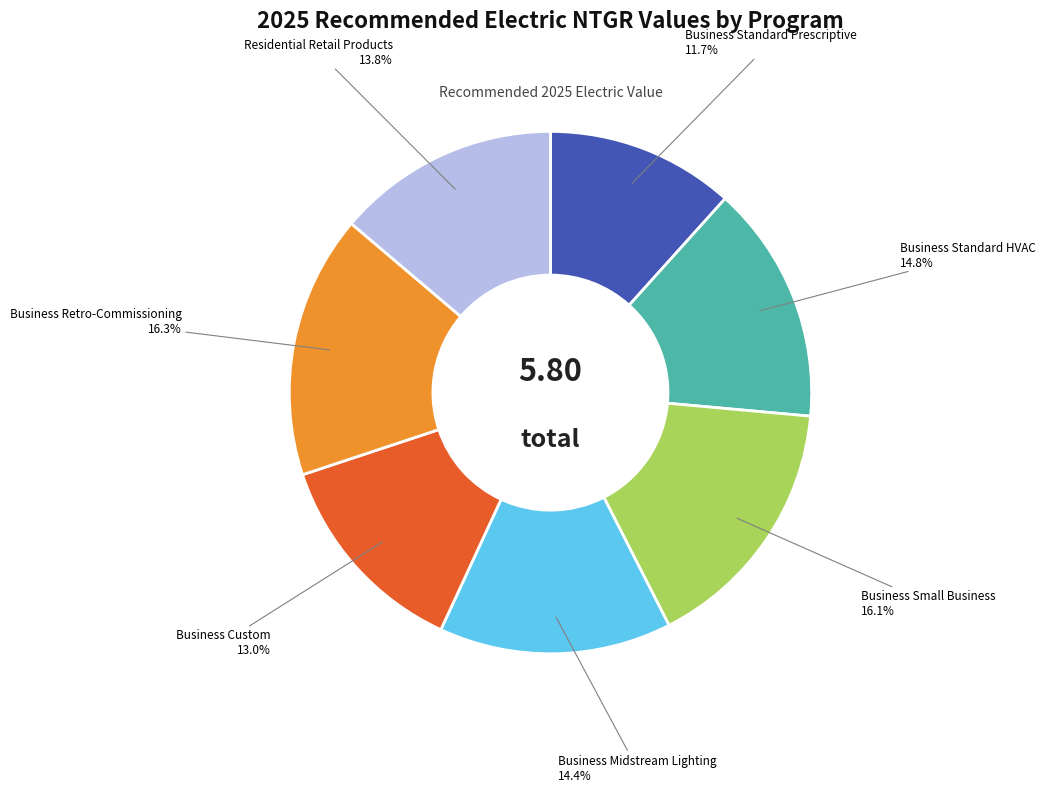

Is there a majority slice in this chart?

No